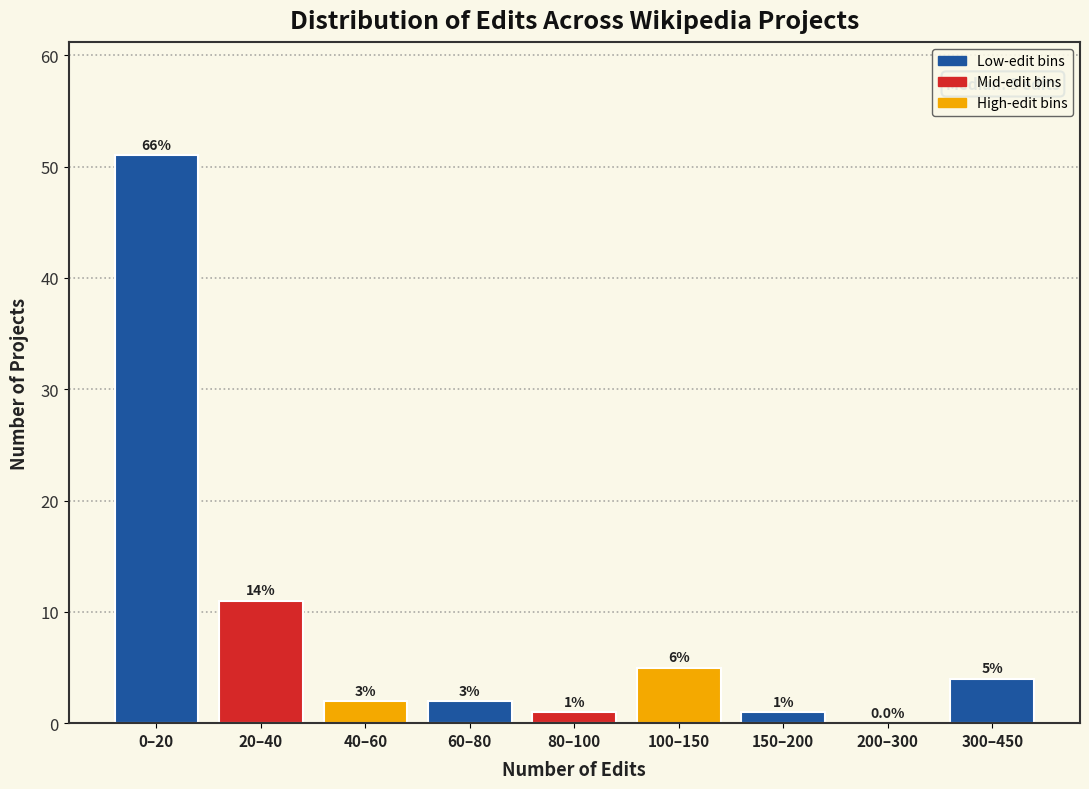

Are the bars horizontal?

No